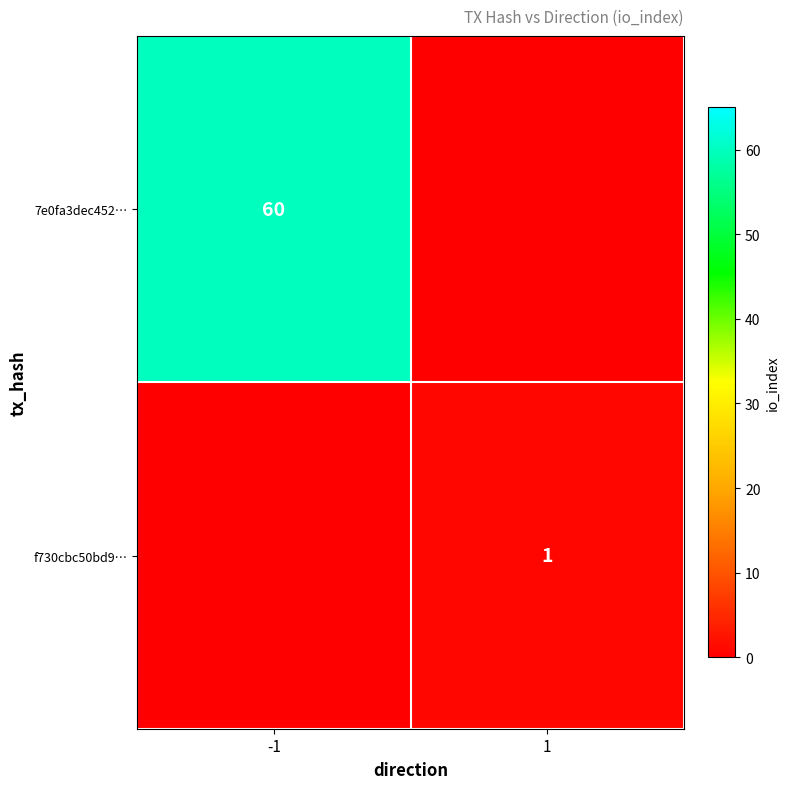

The value of f730cbc50bd9… at 1 is 2. True or false?

False